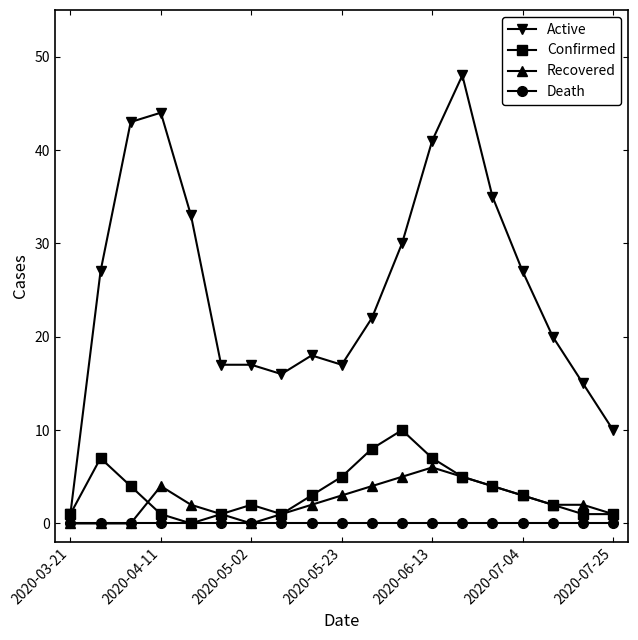

Which series has the largest range (max minus min)?

Active